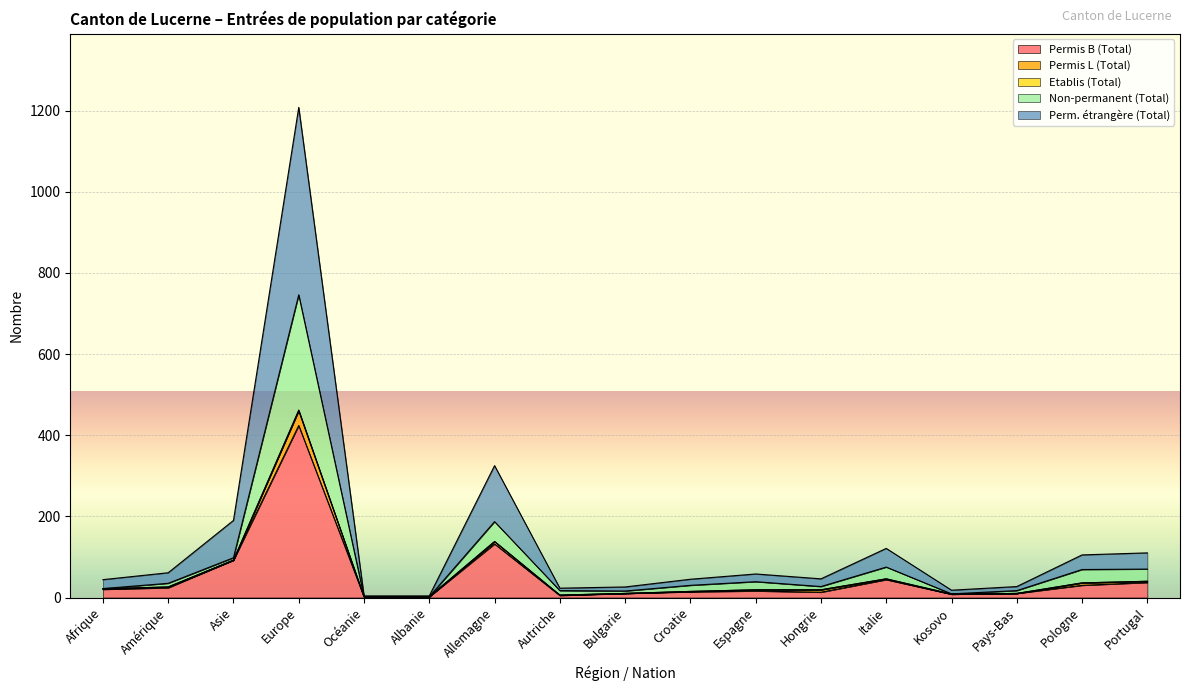

Which category has the highest value in the Permis B (Total) series?

Europe